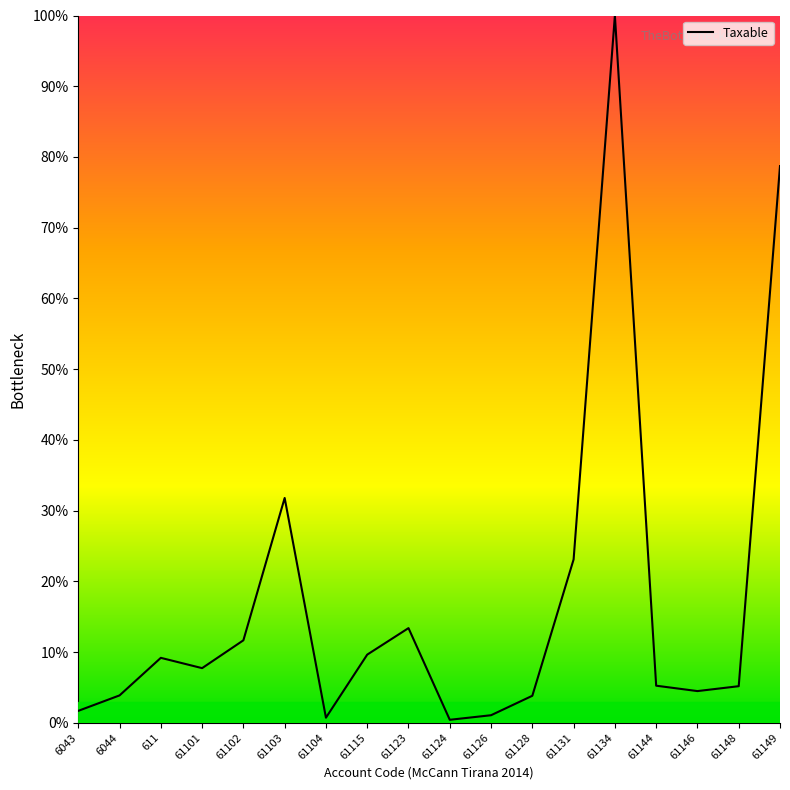

Is it true that the value at 611 is 2.3?

False